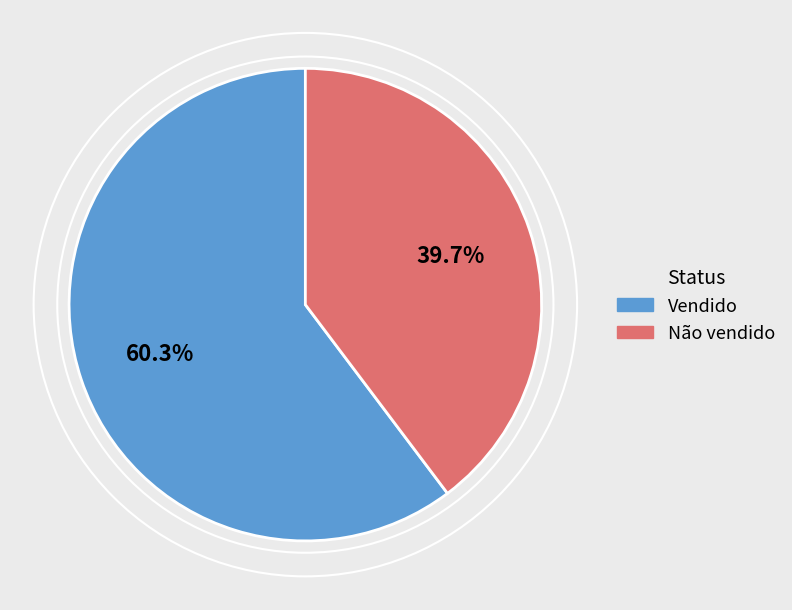

Is there a majority slice in this chart?

Yes